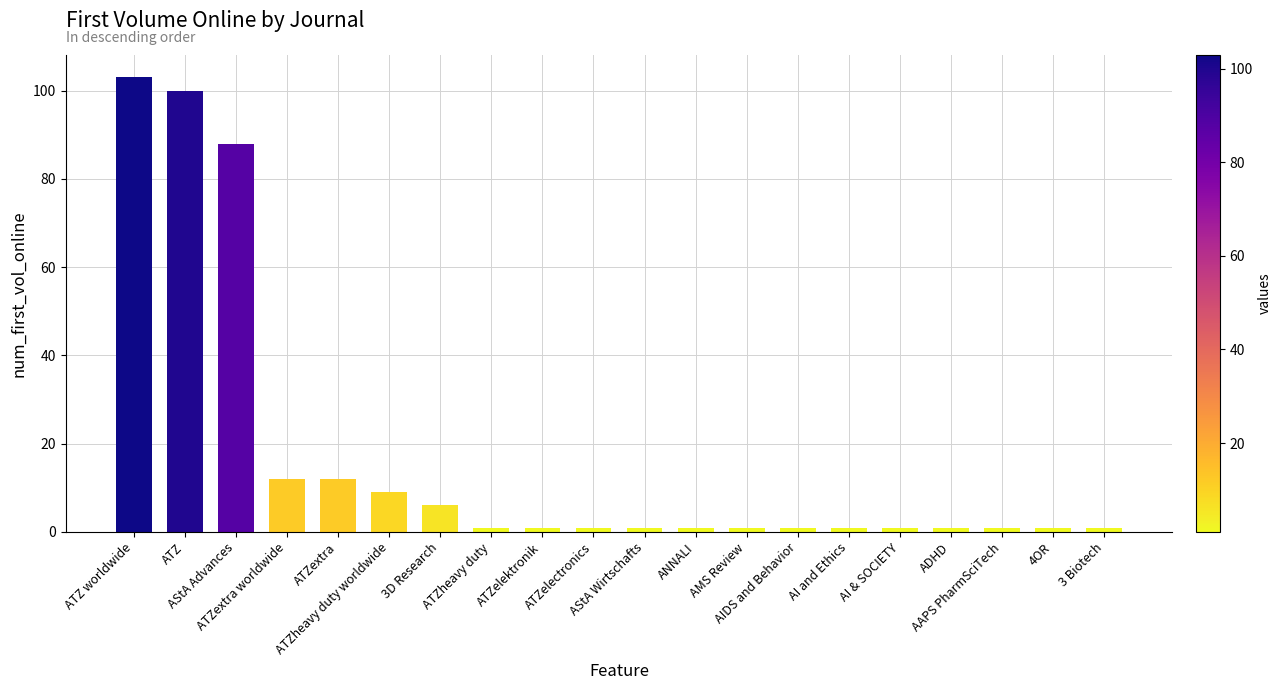

What is the label of the 19th bar from the right?

ATZ